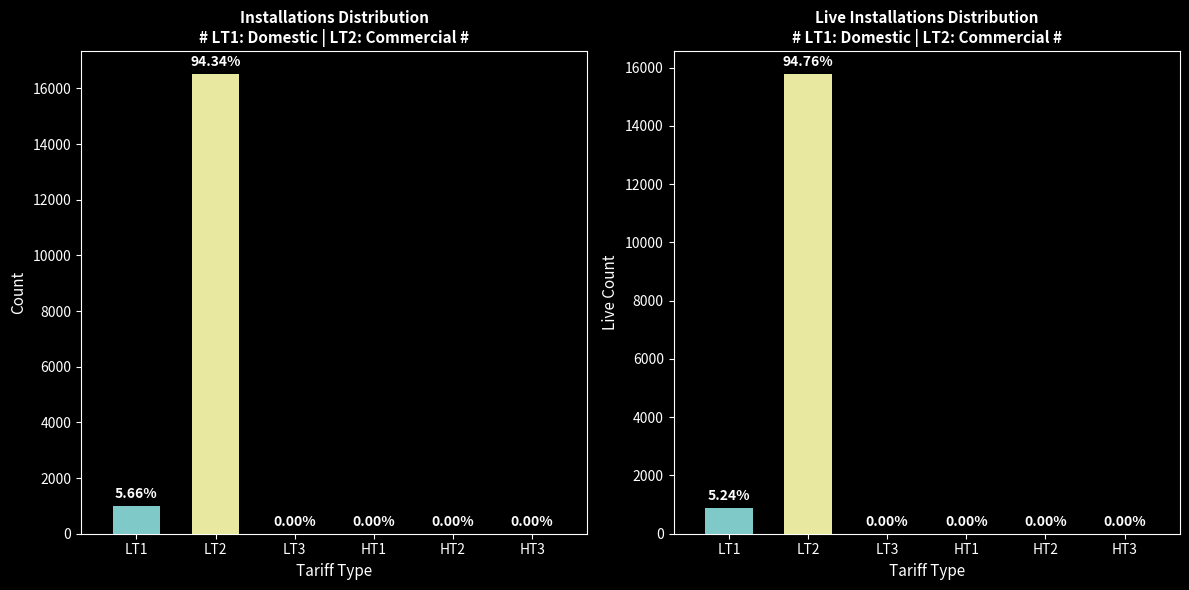

At how many categories does at least one series exceed 399?

2